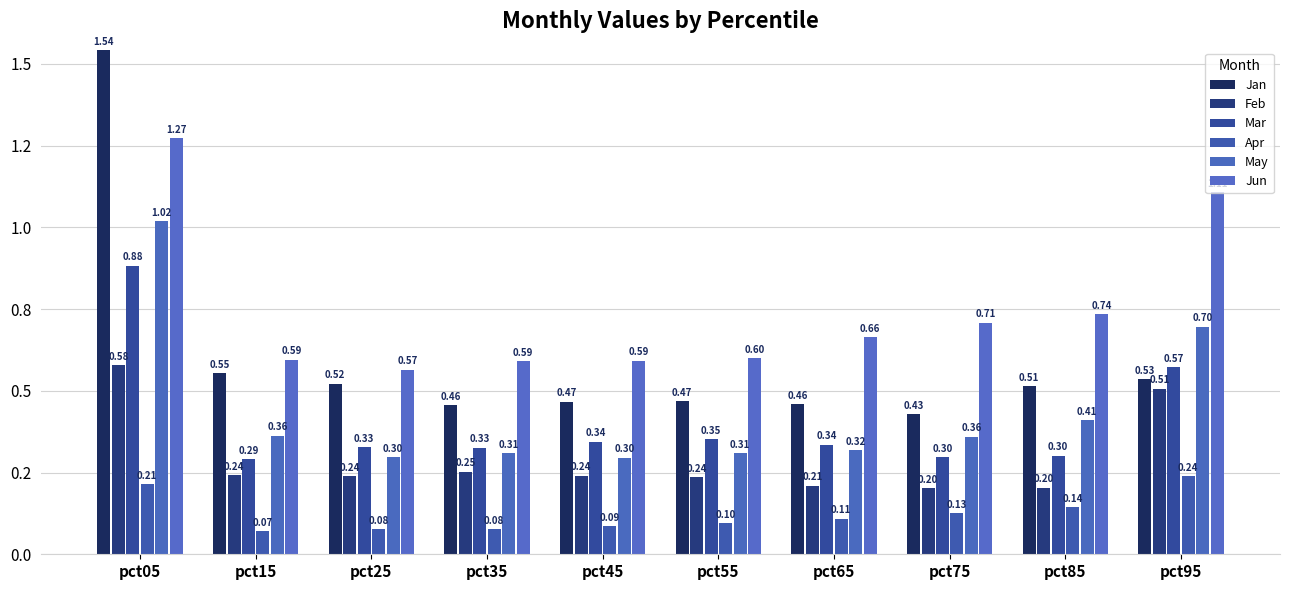

Which category has the lowest value in the Feb series?

pct75